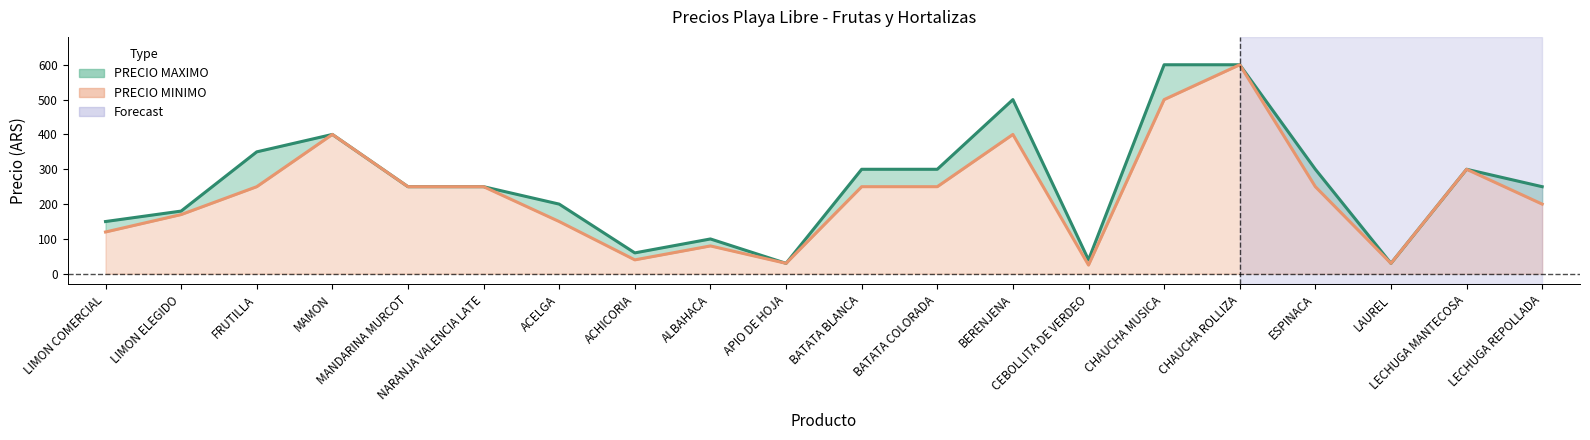

What is the difference between the maximum and minimum values in the PRECIO MINIMO series?

575